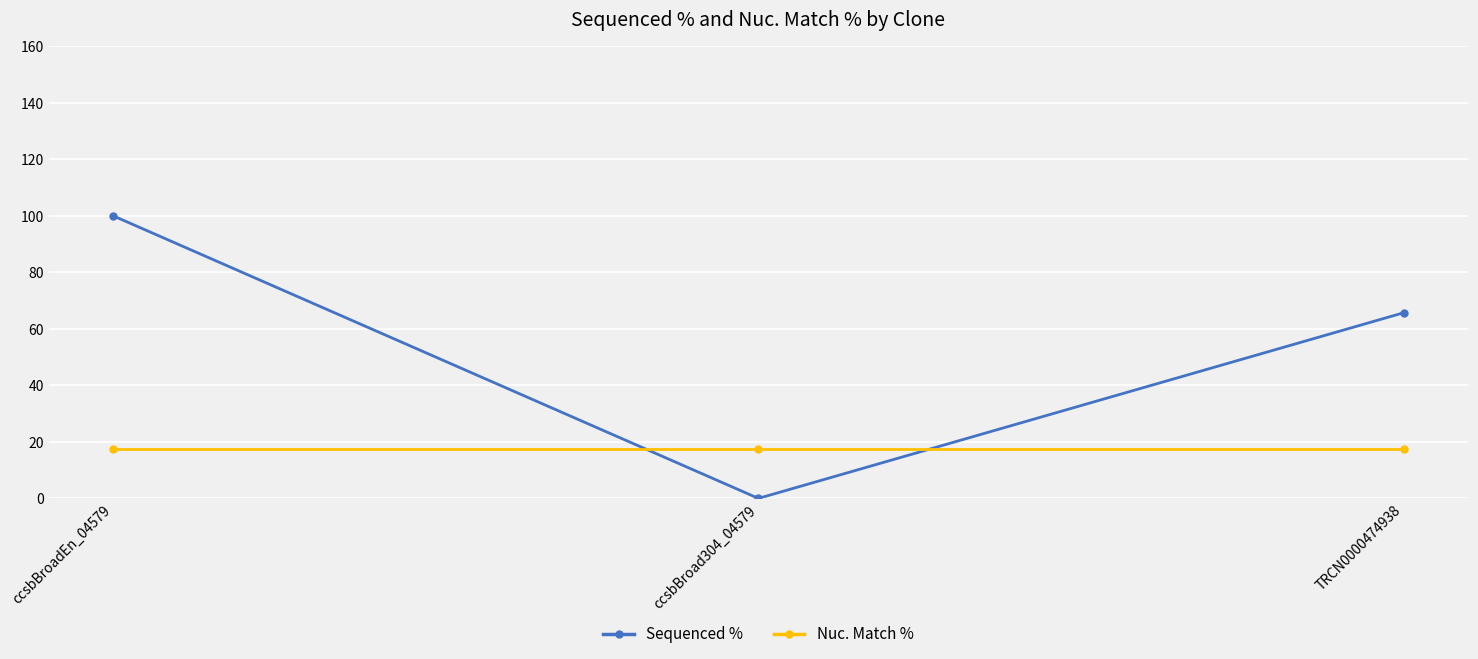

Is it true that Nuc. Match % equals 30.7 at ccsbBroadEn_04579?

False